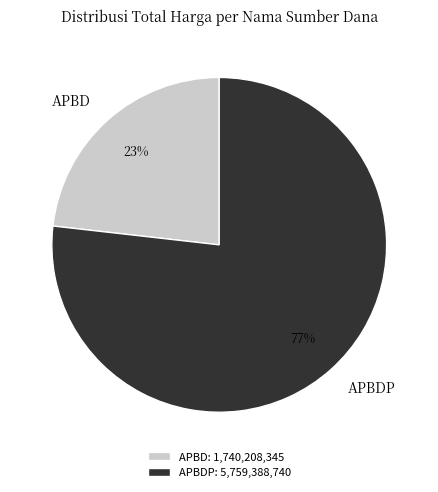

How many slices are in this pie chart?

2